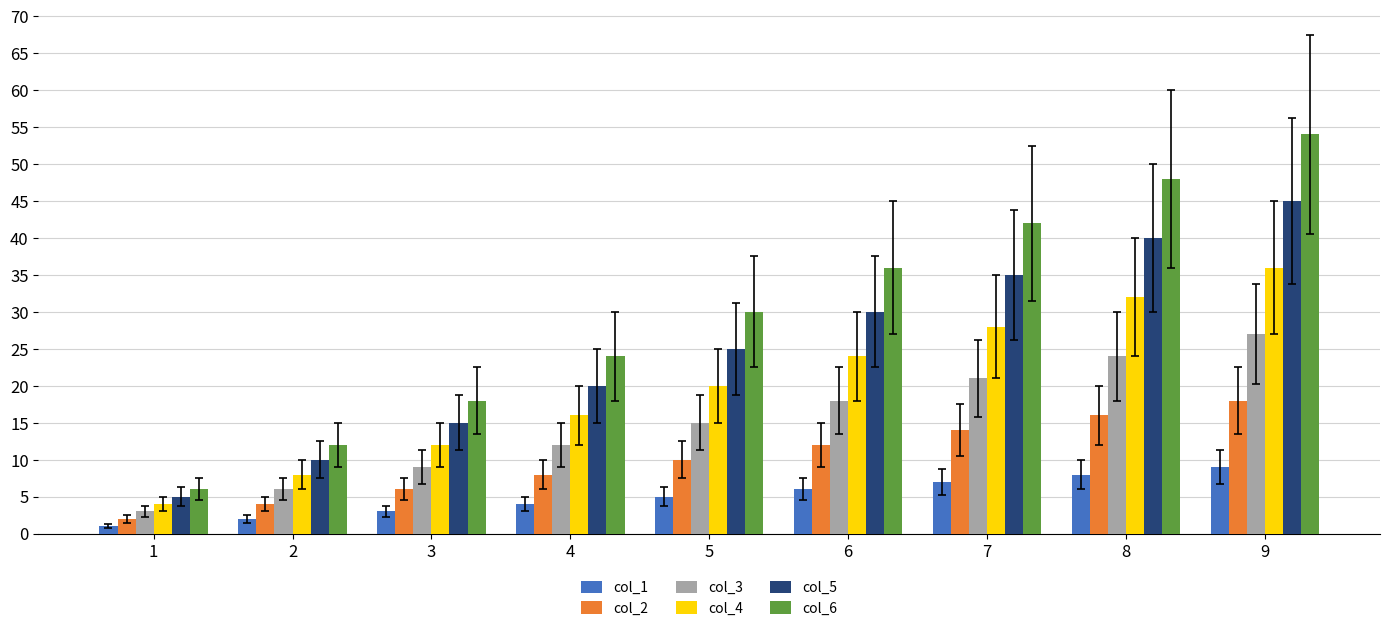

How many bars are there in total?

54